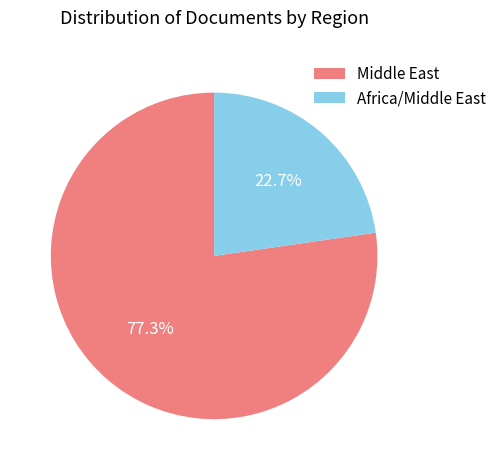

How many segments does this pie chart have?

2